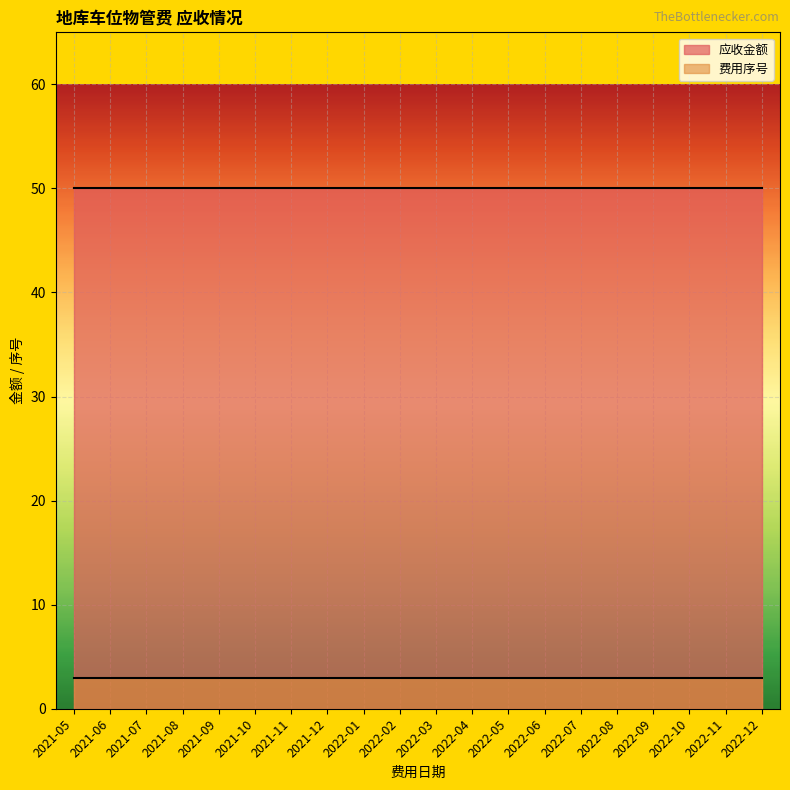

Reading left to right, what are all the values shown in this chart?

费用序号: 2021-05=3	2021-06=3	2021-07=3	2021-08=3	2021-09=3	2021-10=3	2021-11=3	2021-12=3	2022-01=3	2022-02=3	2022-03=3	2022-04=3	2022-05=3	2022-06=3	2022-07=3	2022-08=3	2022-09=3	2022-10=3	2022-11=3	2022-12=3
应收金额: 2021-05=50	2021-06=50	2021-07=50	2021-08=50	2021-09=50	2021-10=50	2021-11=50	2021-12=50	2022-01=50	2022-02=50	2022-03=50	2022-04=50	2022-05=50	2022-06=50	2022-07=50	2022-08=50	2022-09=50	2022-10=50	2022-11=50	2022-12=50